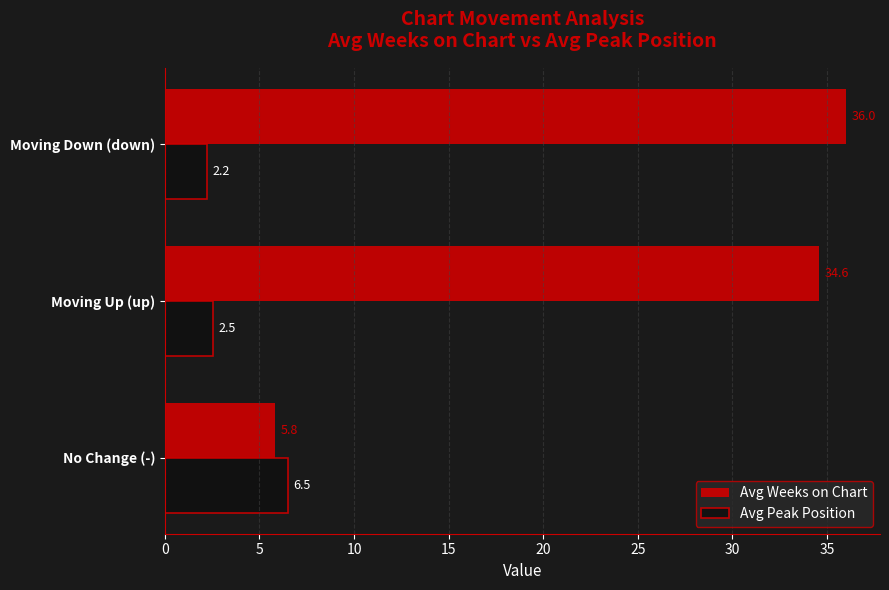

What is the difference between the highest and lowest values at Moving Down (down)?

33.8